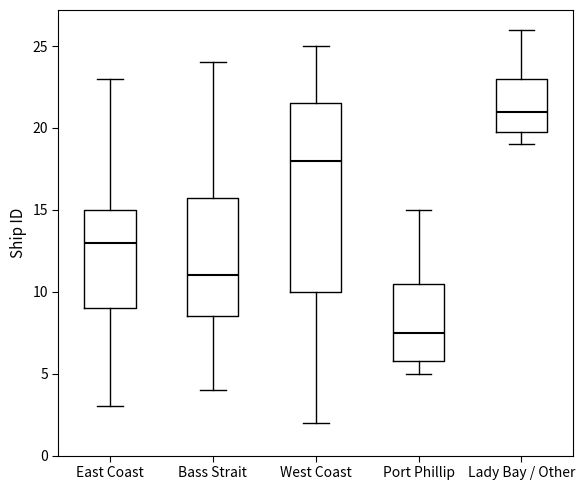

Which box is the tallest, from its lower edge to its upper edge?

West Coast